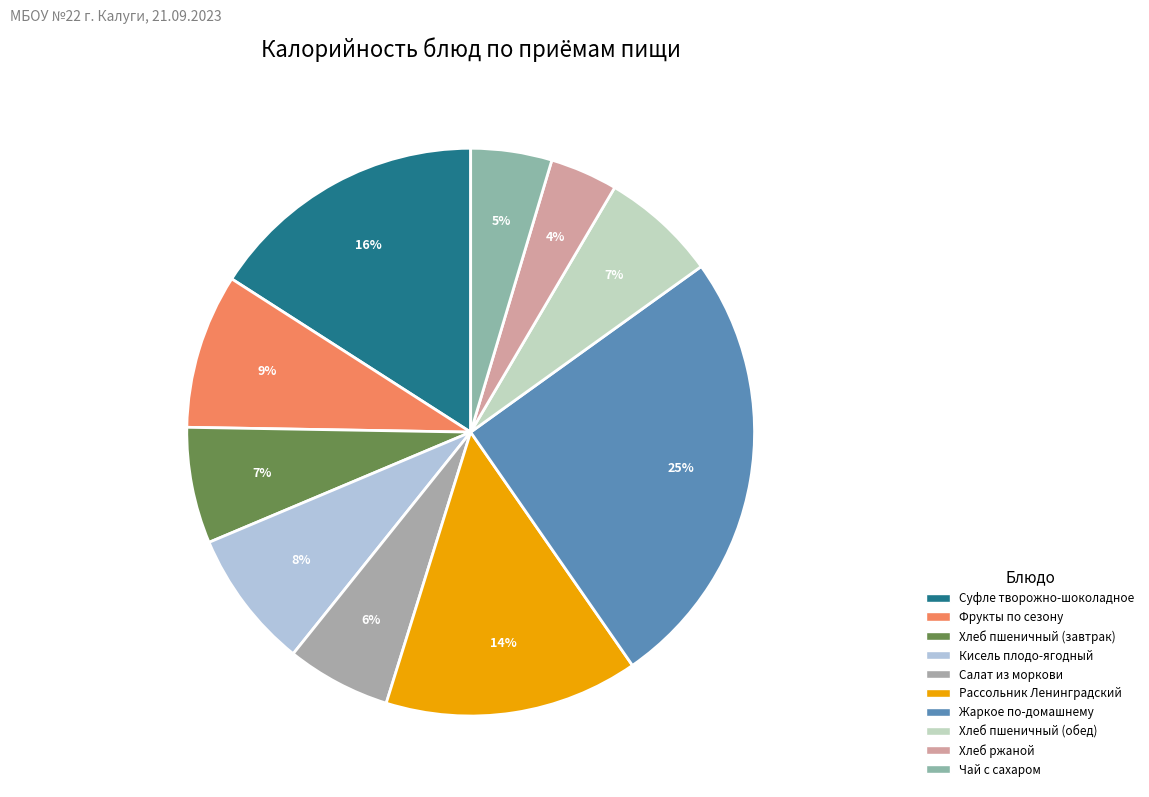

Is it true that Салат из моркови is 6% of the pie?

True